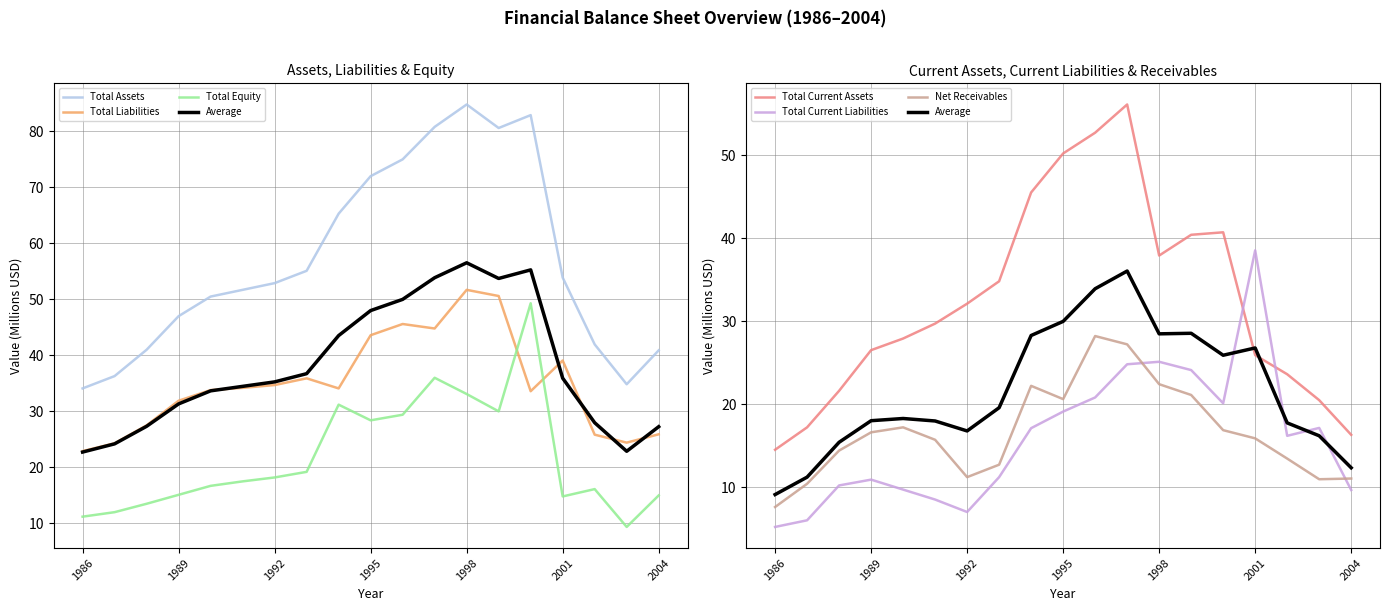

Is the value of Total Equity at 1986 greater than the value of Total Liabilities at 1997?

No